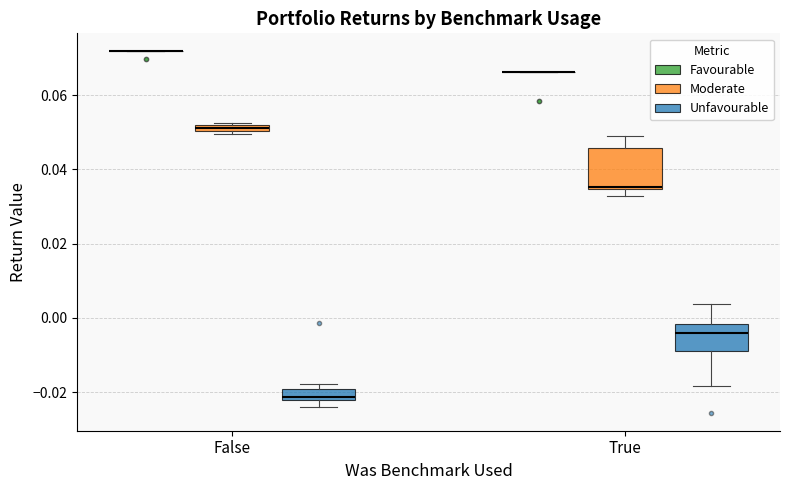

Comparing the boxes themselves (not the whiskers), which one is the tallest?

True (Moderate)